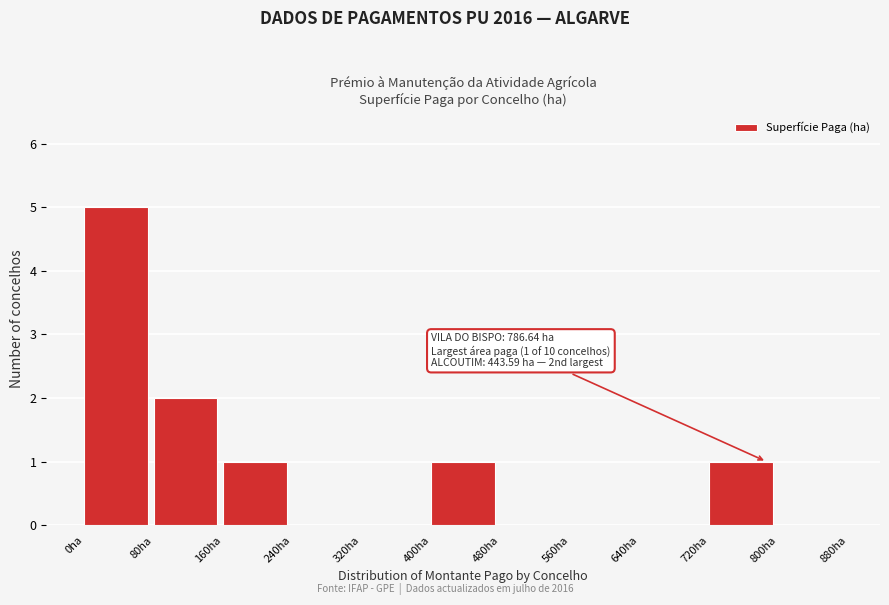

Over which range of the x-axis is the bar tallest?

0 to 80